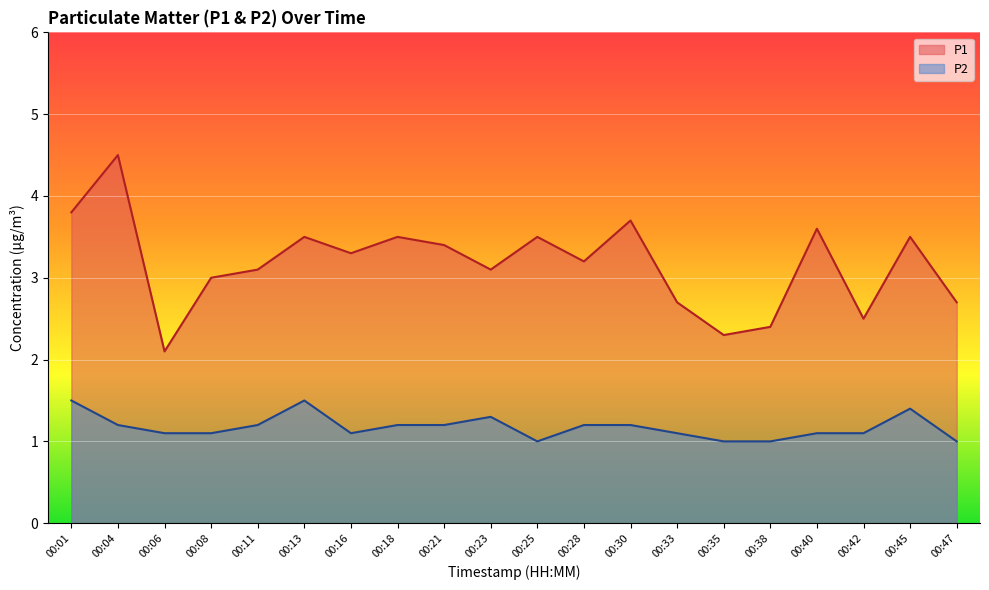

What is the minimum value shown in the chart?

1.0